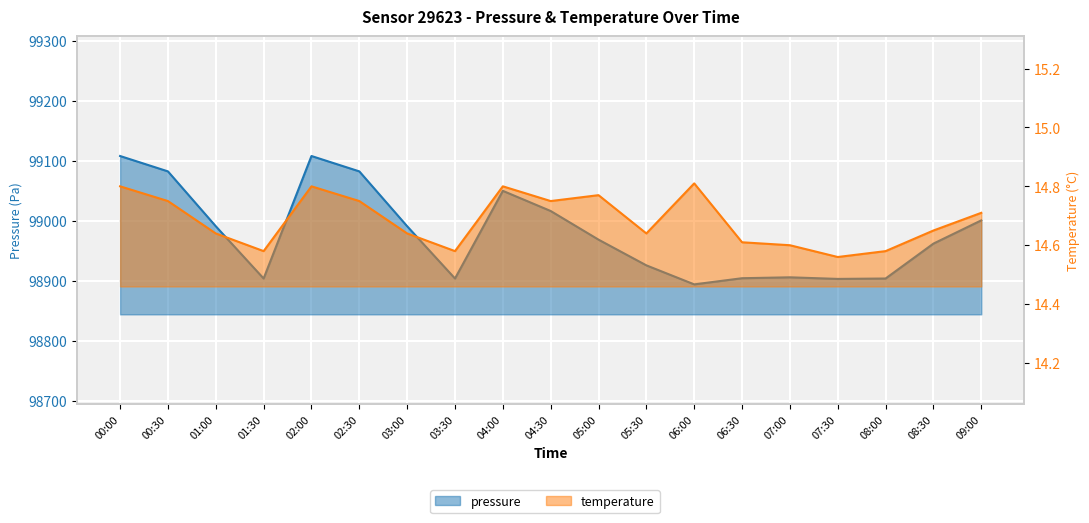

At which category is the sum across all series the highest?

00:00